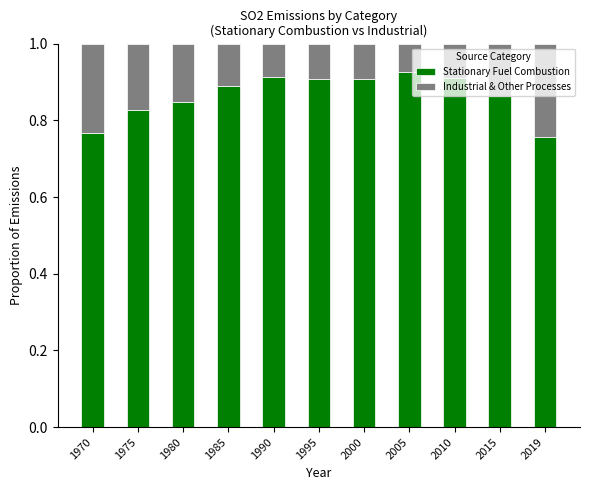

Does the chart contain any negative values?

No